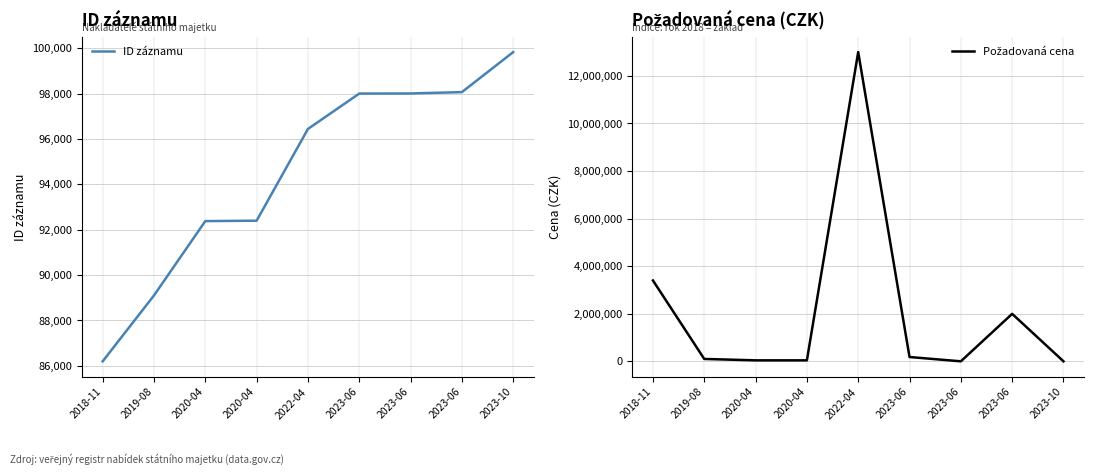

What is the sum of the ID záznamu values at 2020-04 and 2023-06?

190463